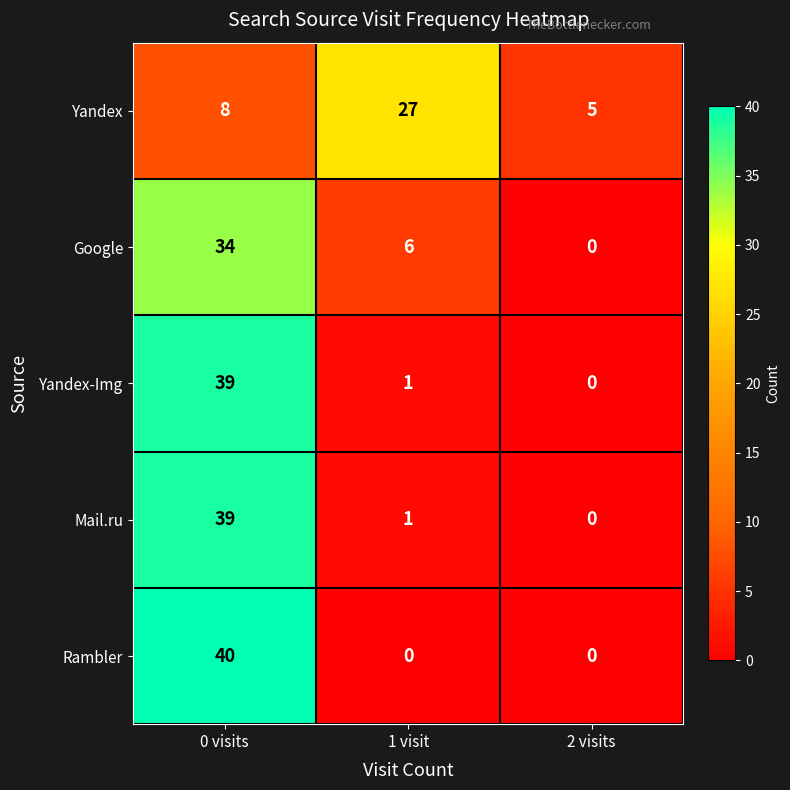

What is the maximum value shown in the chart?

40